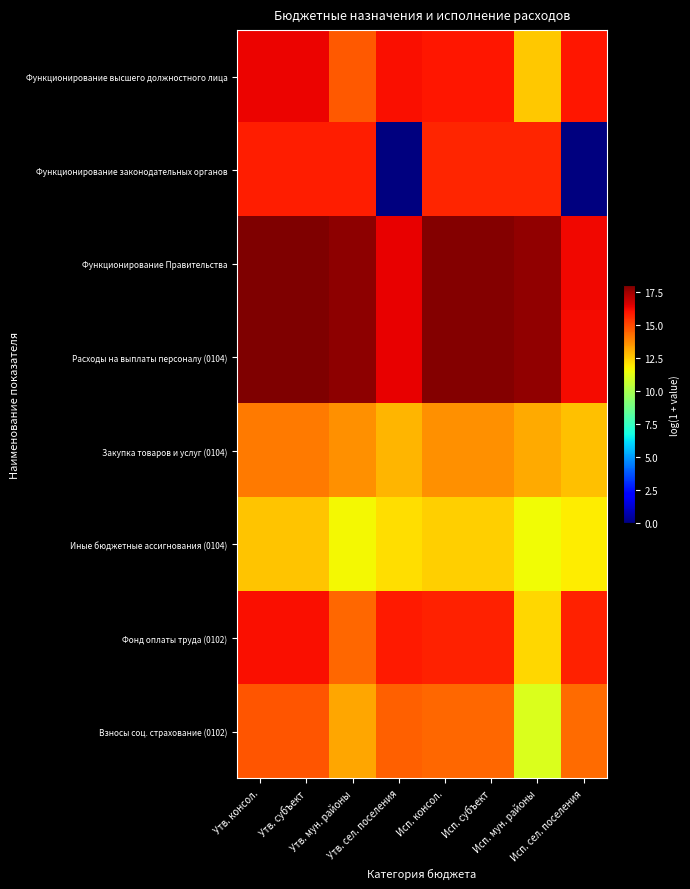

Between Утв. мун. районы and Утв. сел. поселения, which series saw the biggest shift?

Функционирование законодательных органов